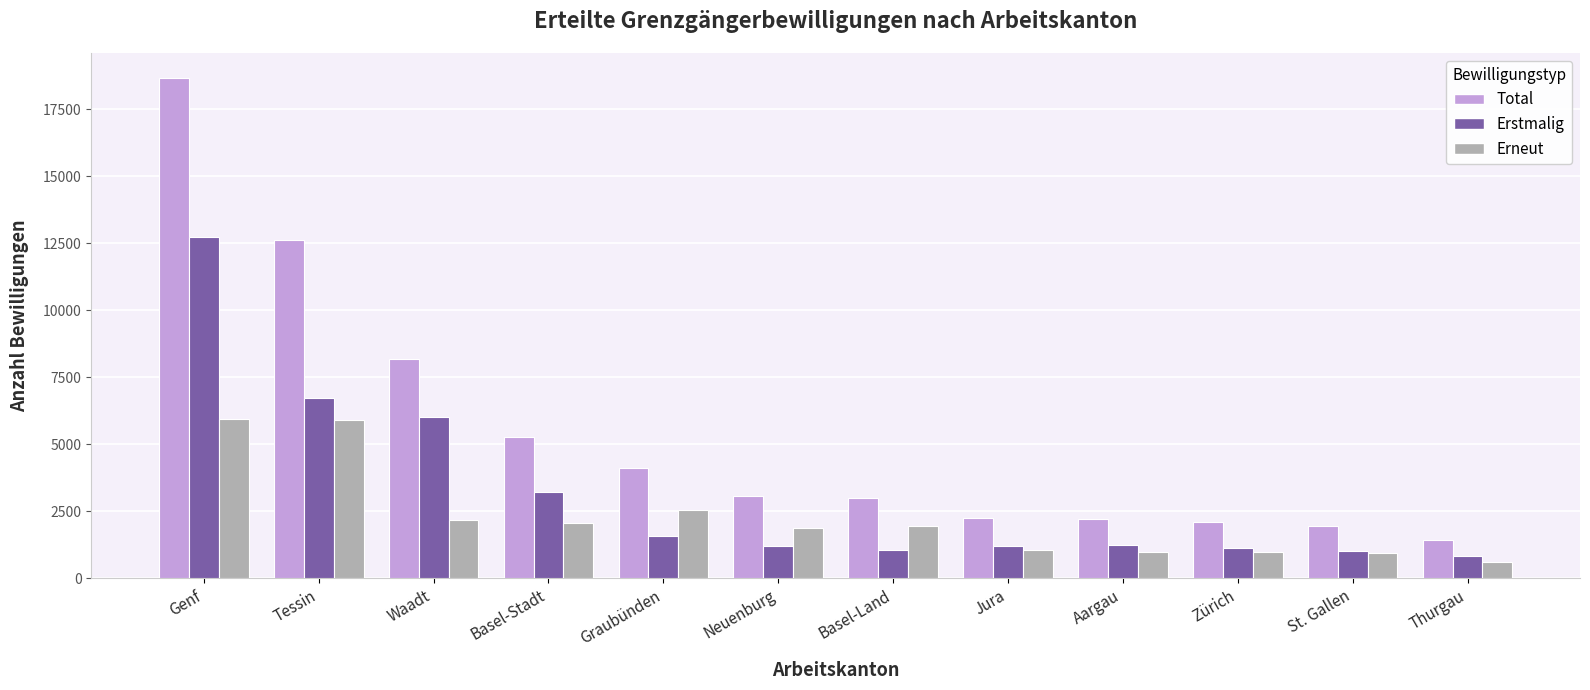

Which series has the largest range (max minus min)?

Total